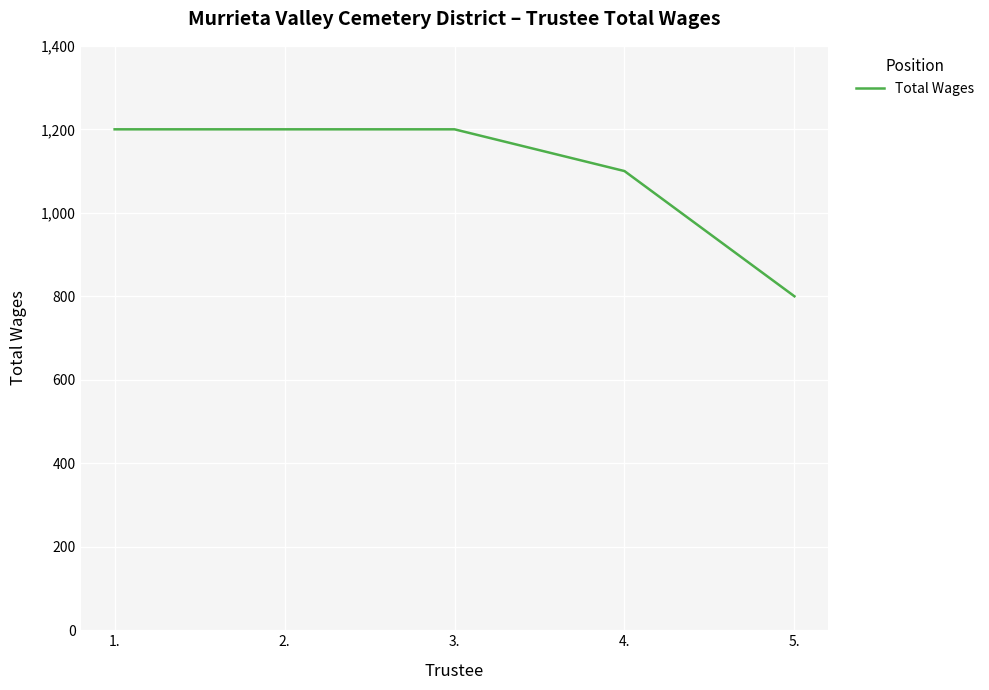

True or false: the data has more than 2 interior local peaks.

False